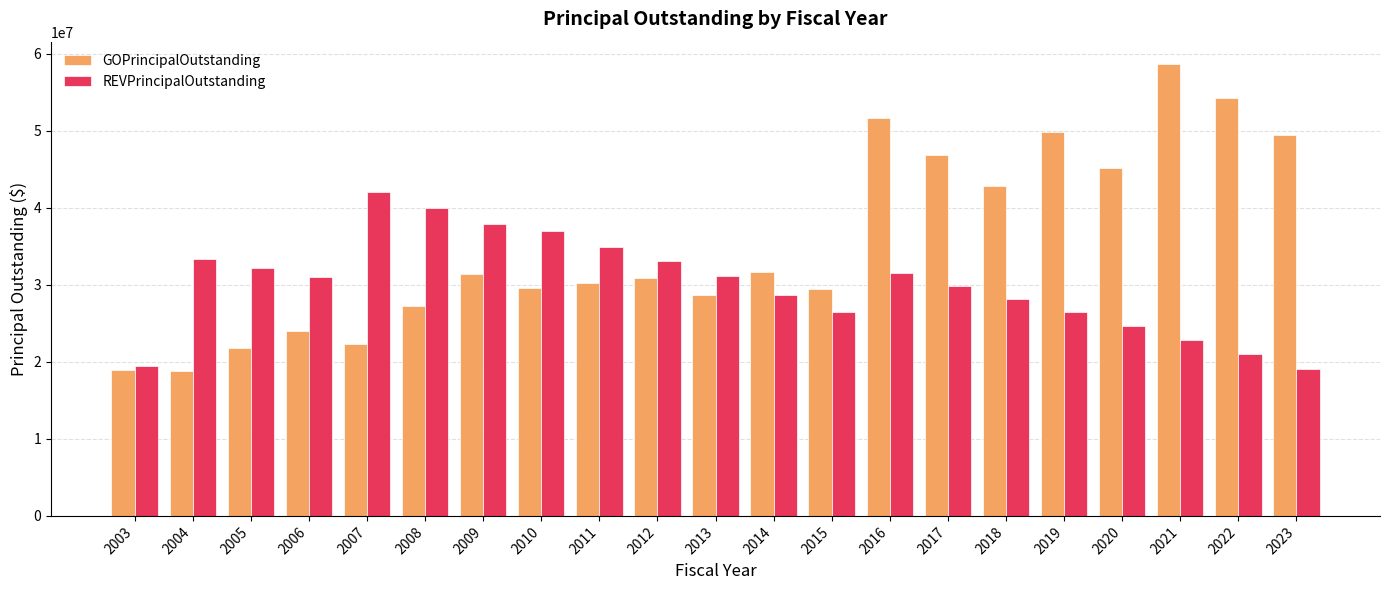

What is the difference between the maximum and minimum values in the REVPrincipalOutstanding series?

22918013.2